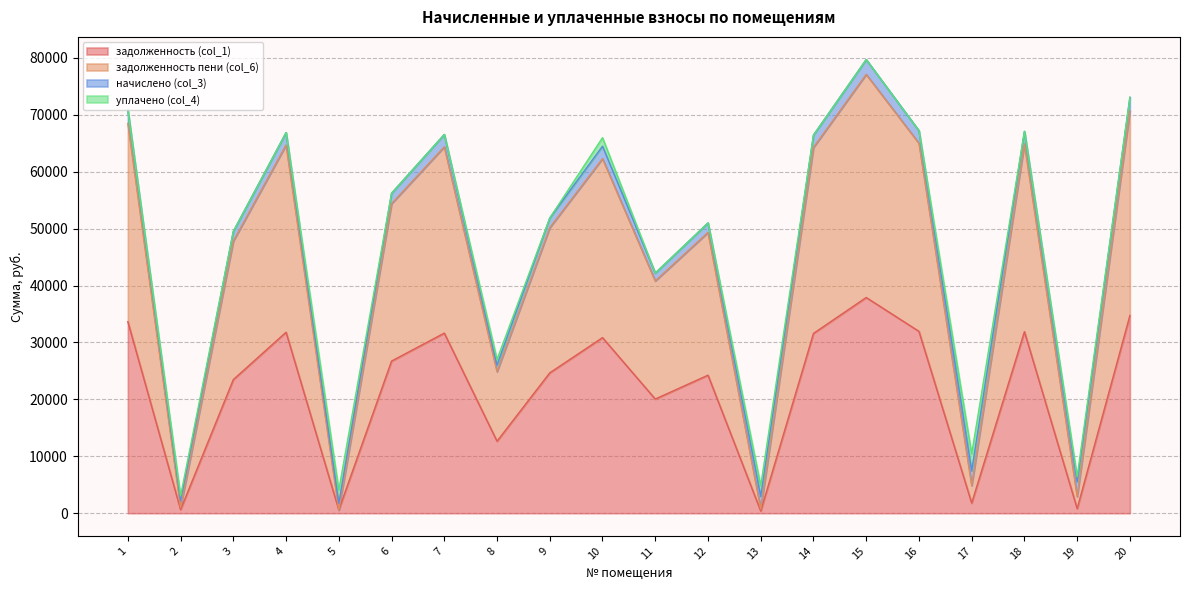

What is the sum of the задолженность (col_1) values at 5 and 18?

32486.1